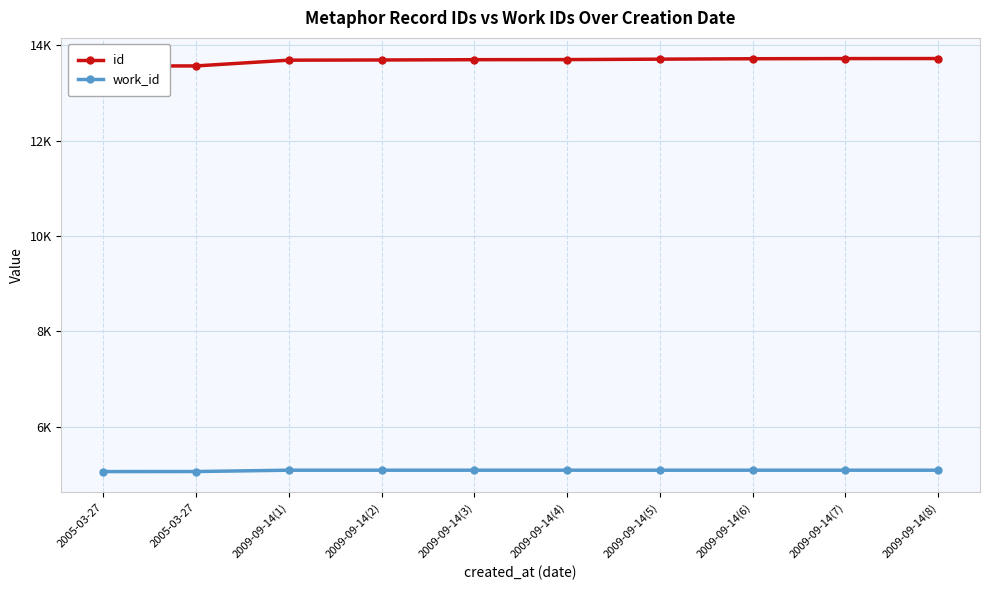

Rank the series at 2009-09-14(3) from lowest to highest value.

work_id, id